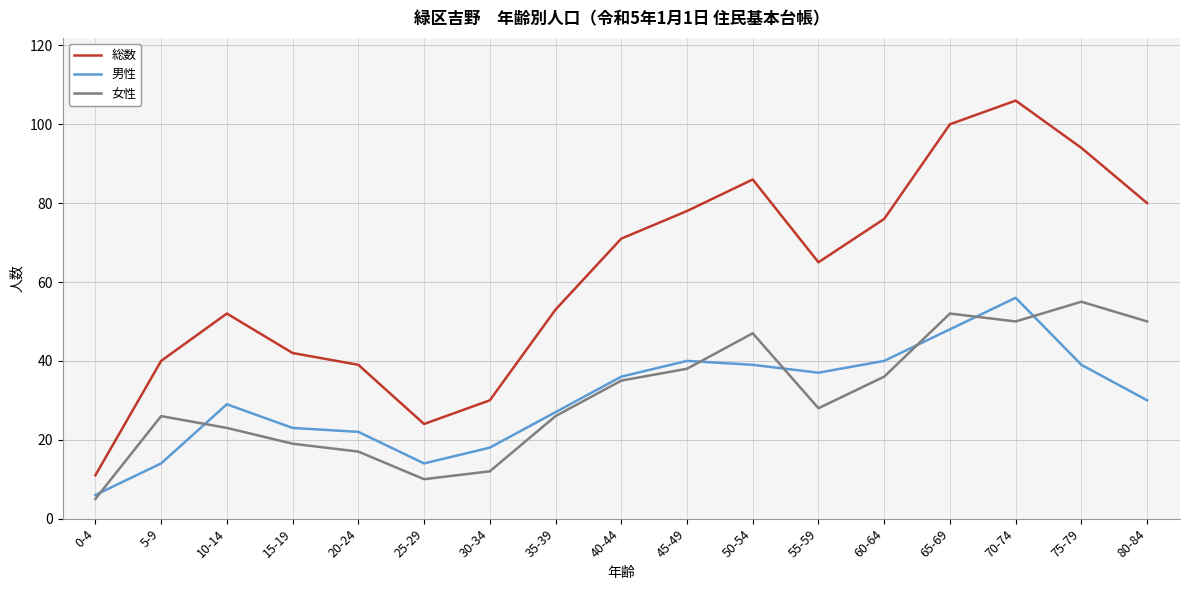

The 総数 series shows 65 at 55-59. True or false?

True